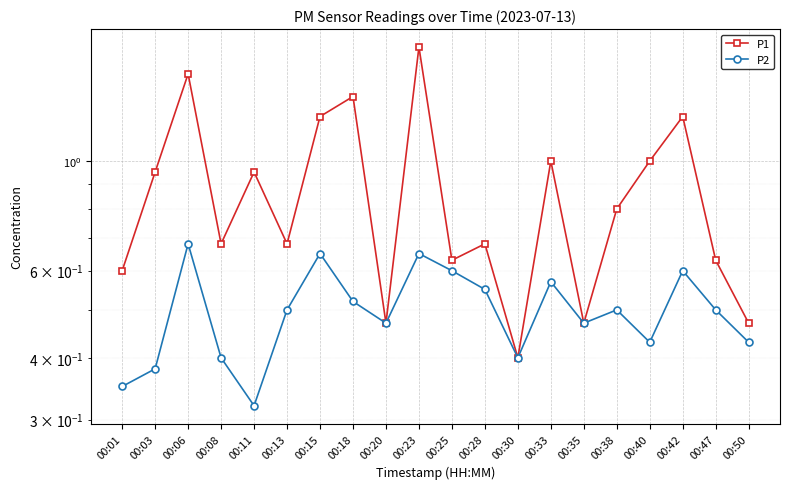

Where is the first local minimum for P1?

00:08